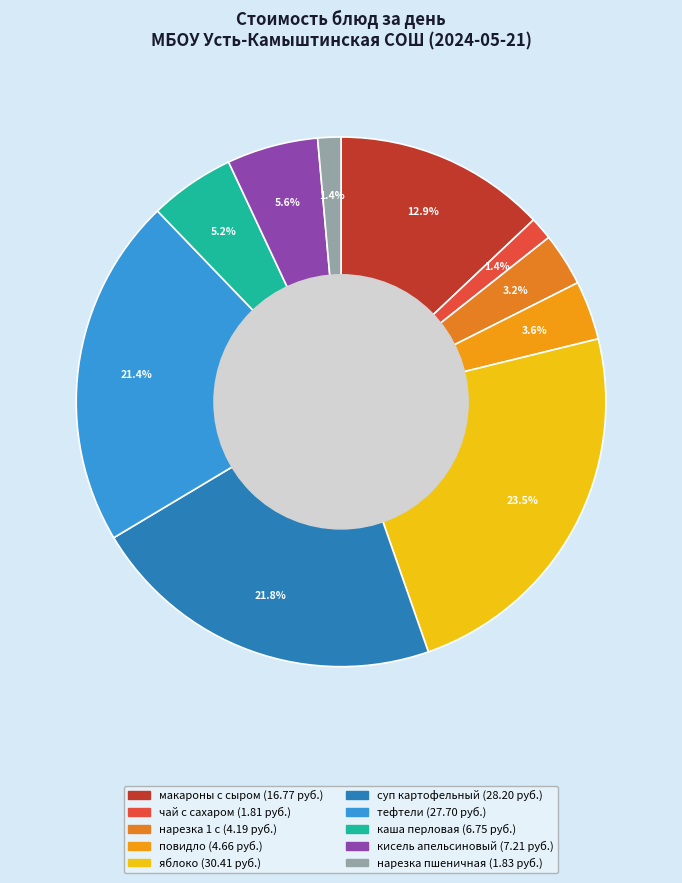

True or false: суп картофельный accounts for 22% of the total.

True